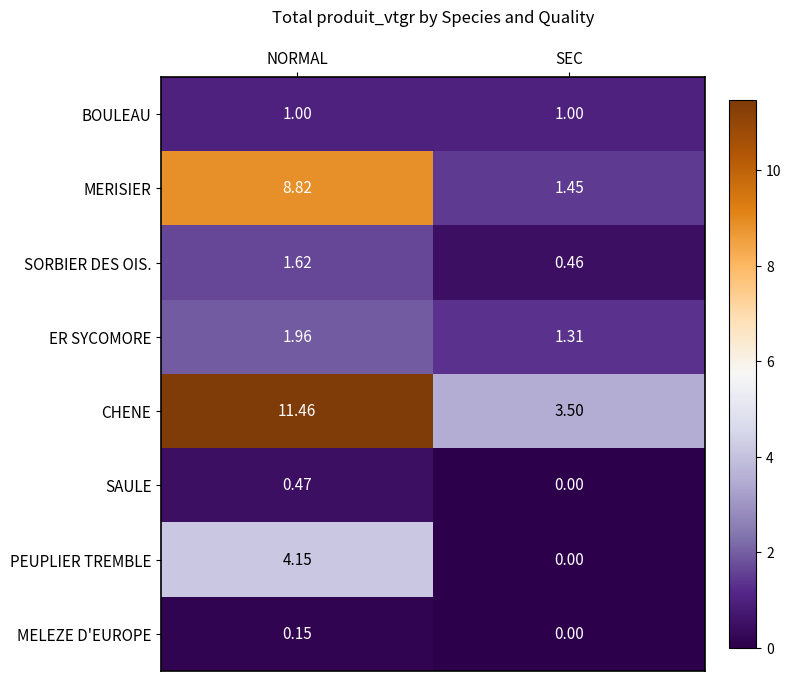

Is the value of ER SYCOMORE at SEC greater than the value of MELEZE D'EUROPE at SEC?

Yes